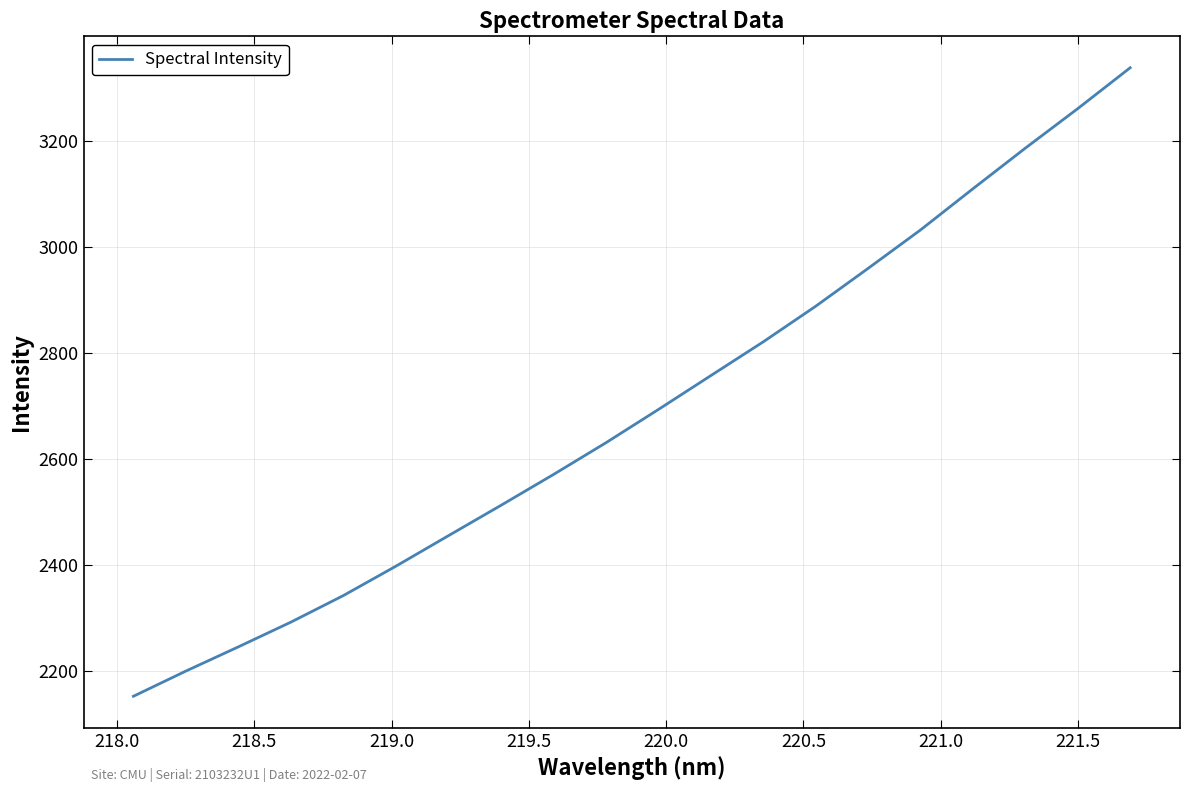

What is the difference between the maximum and minimum values?

1185.9